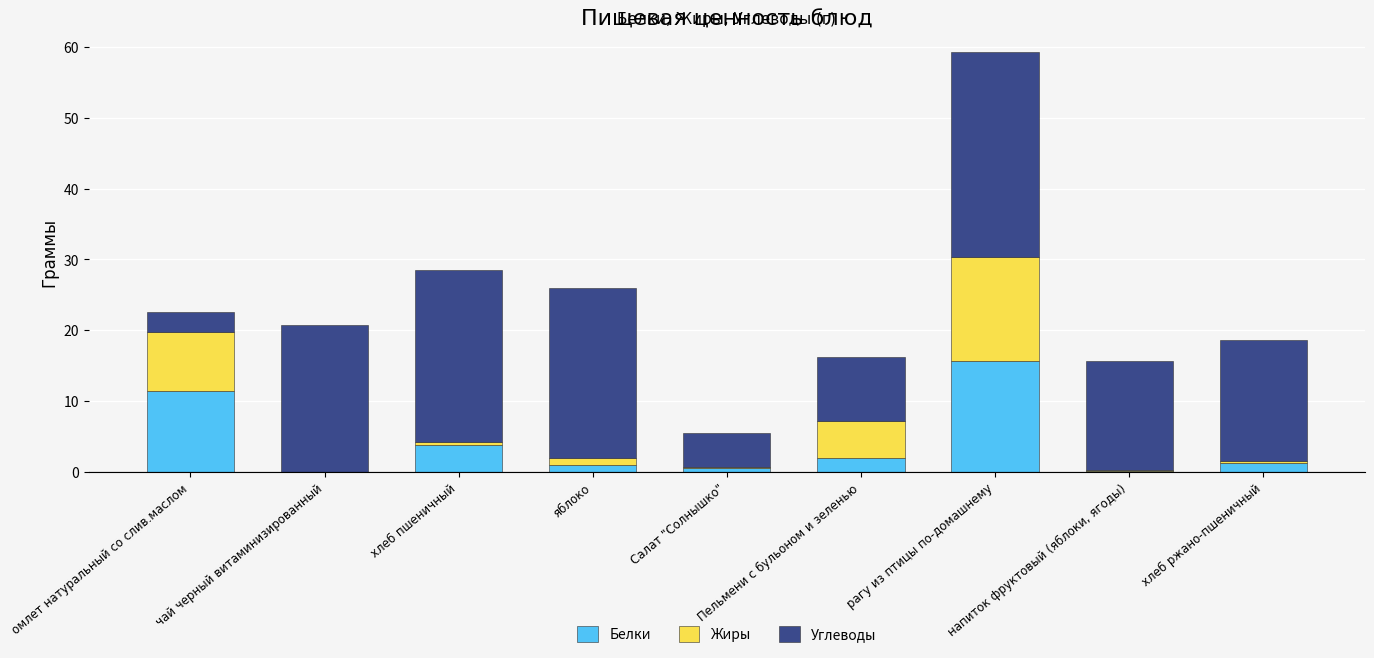

What is the highest value of the Белки series?

15.7